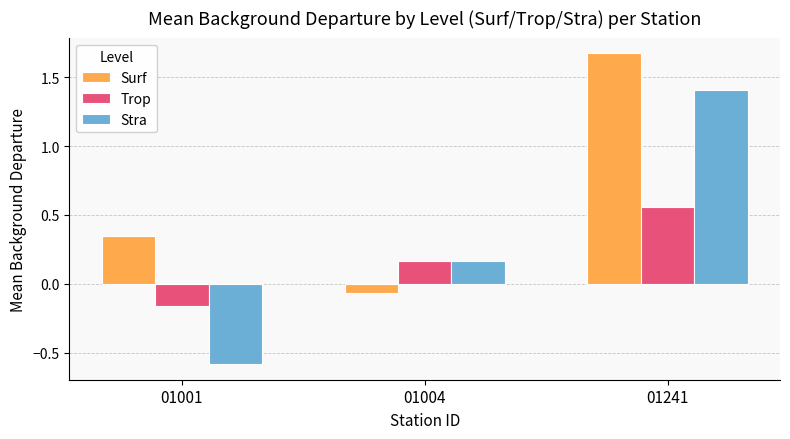

At which category does the chart reach its peak across all series?

01241